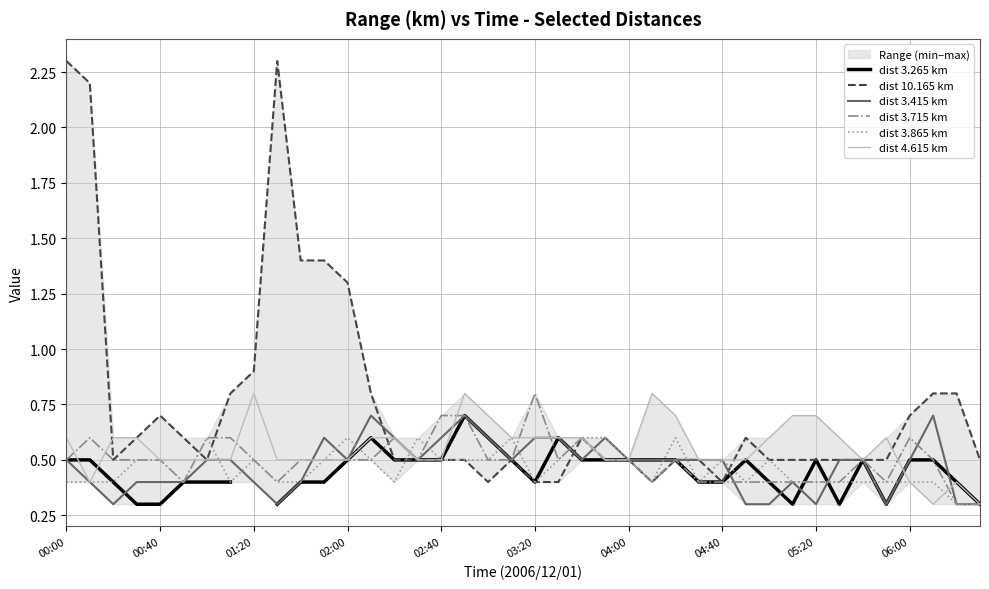

Which has a higher value, 24 or 26?

24